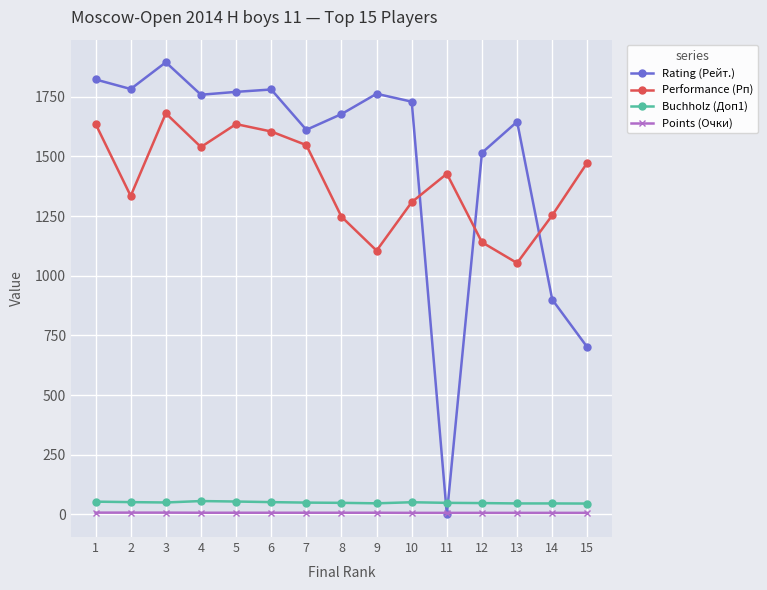

Where is the first local minimum for Rating (Рейт.)?

2